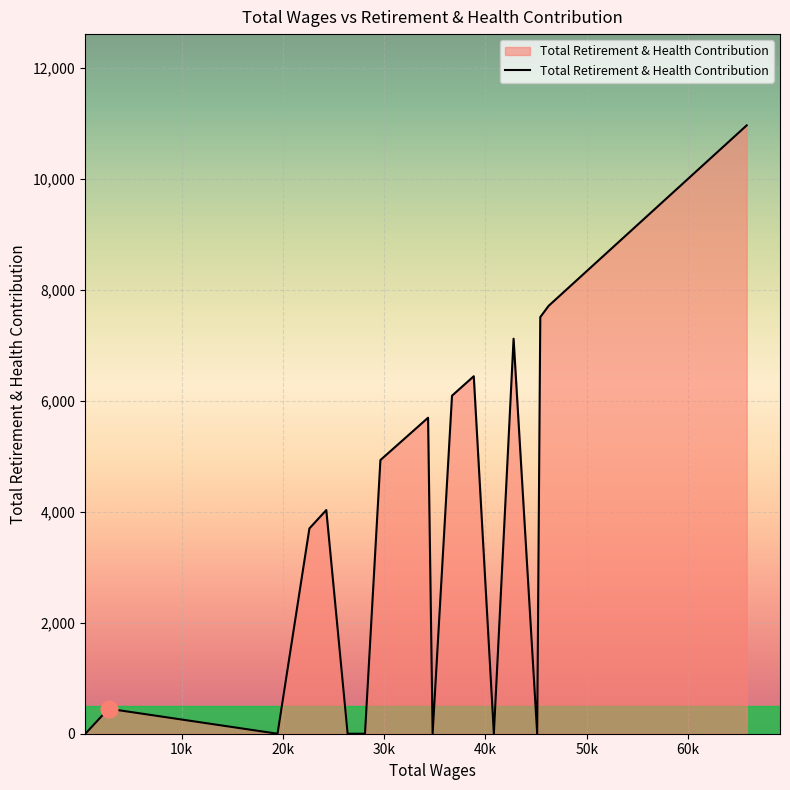

What is the maximum value shown in the chart?

10966